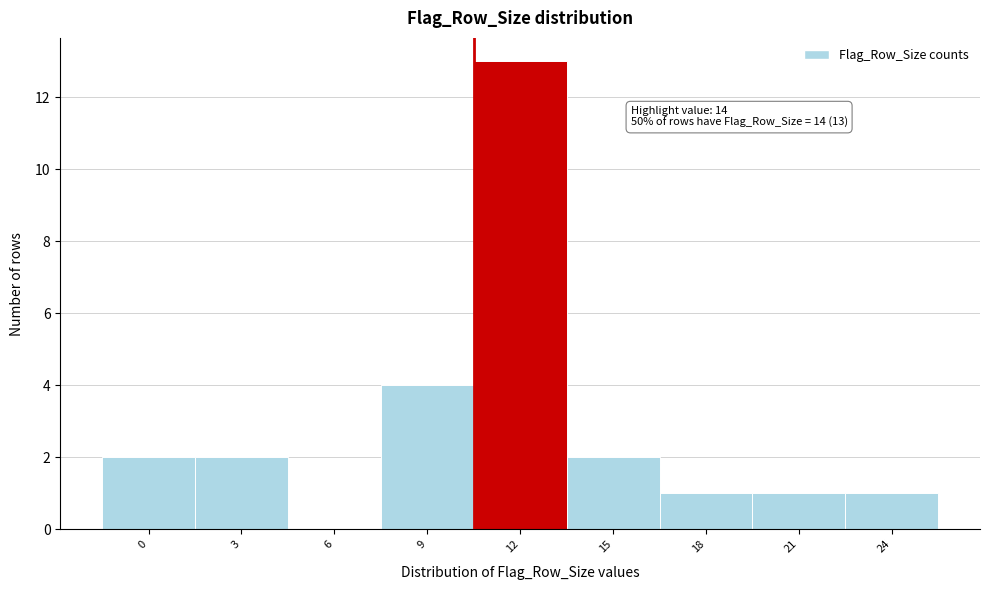

Reading left to right, list all the values displayed in this chart.

0=2	3=2	6=0	9=4	12=13	15=2	18=1	21=1	24=1